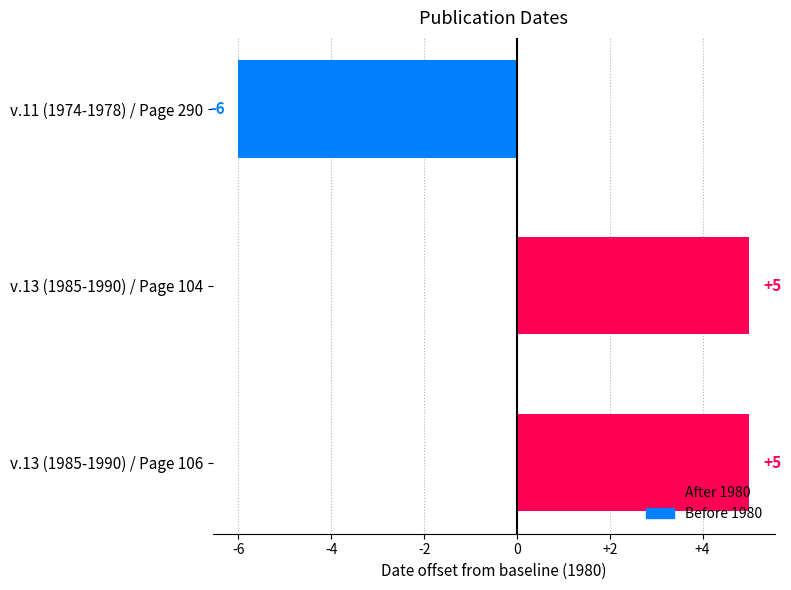

Reading bottom to top, what are all the values shown in this chart?

v.13 (1985-1990) / Page 106=5	v.13 (1985-1990) / Page 104=5	v.11 (1974-1978) / Page 290=-6